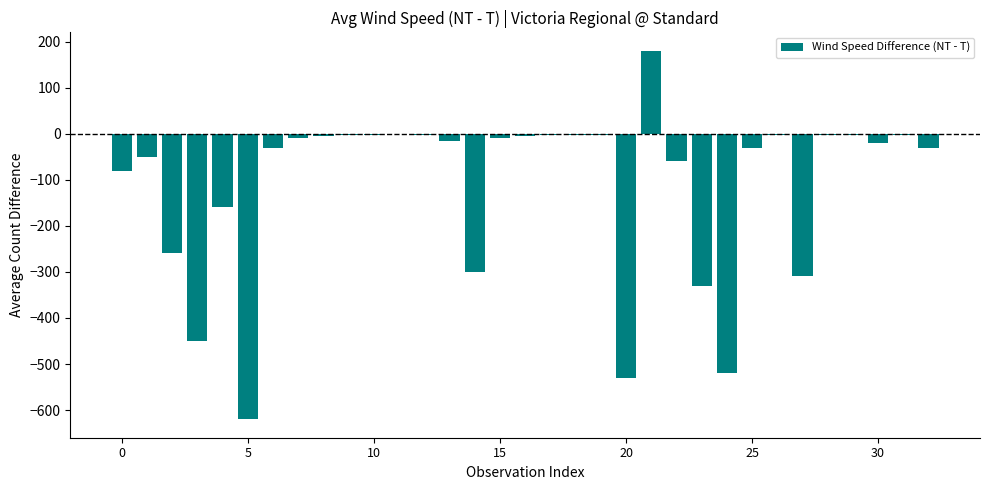

Count the number of values greater than -15.

16